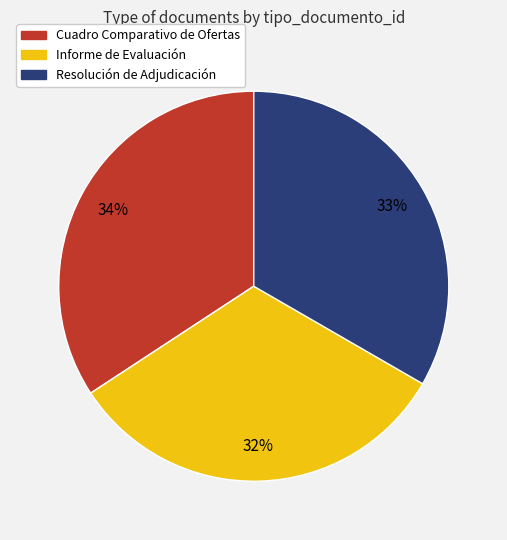

What percentage is the Informe de Evaluación slice, to the nearest percent?

32%